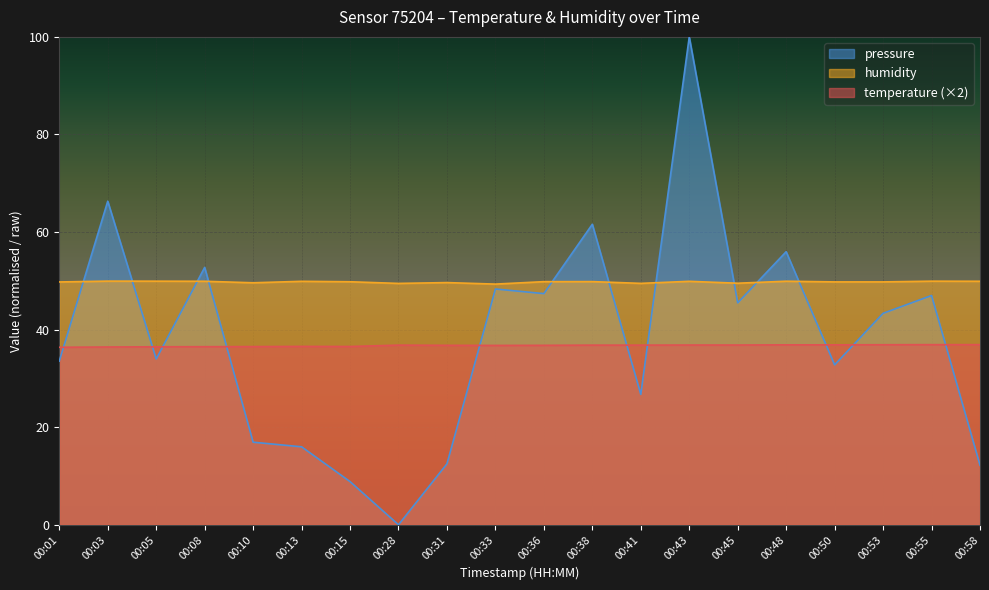

What is the sum of all temperature values?

734.4